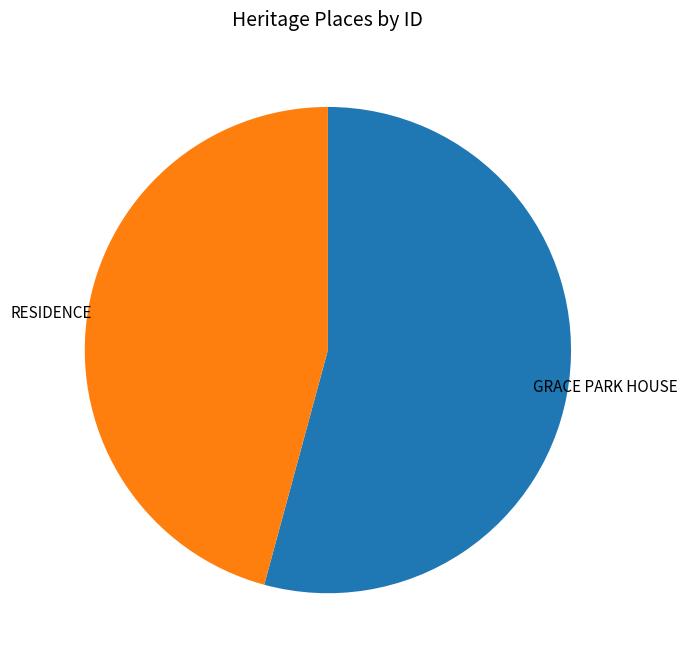

What percentage do GRACE PARK HOUSE and RESIDENCE together represent?

100.0%